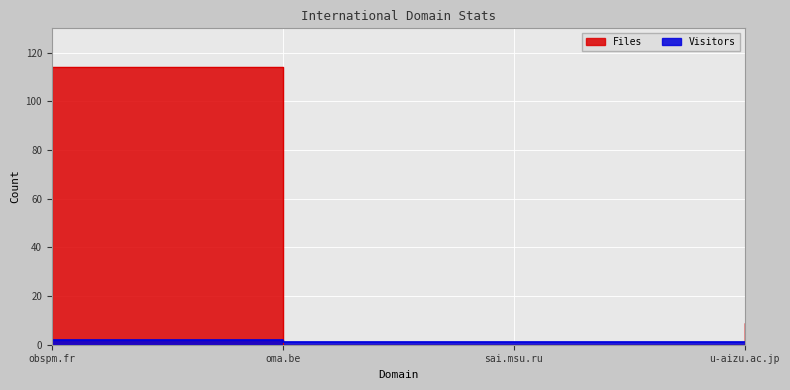

True or false: Files and Visitors intersect in this chart.

True